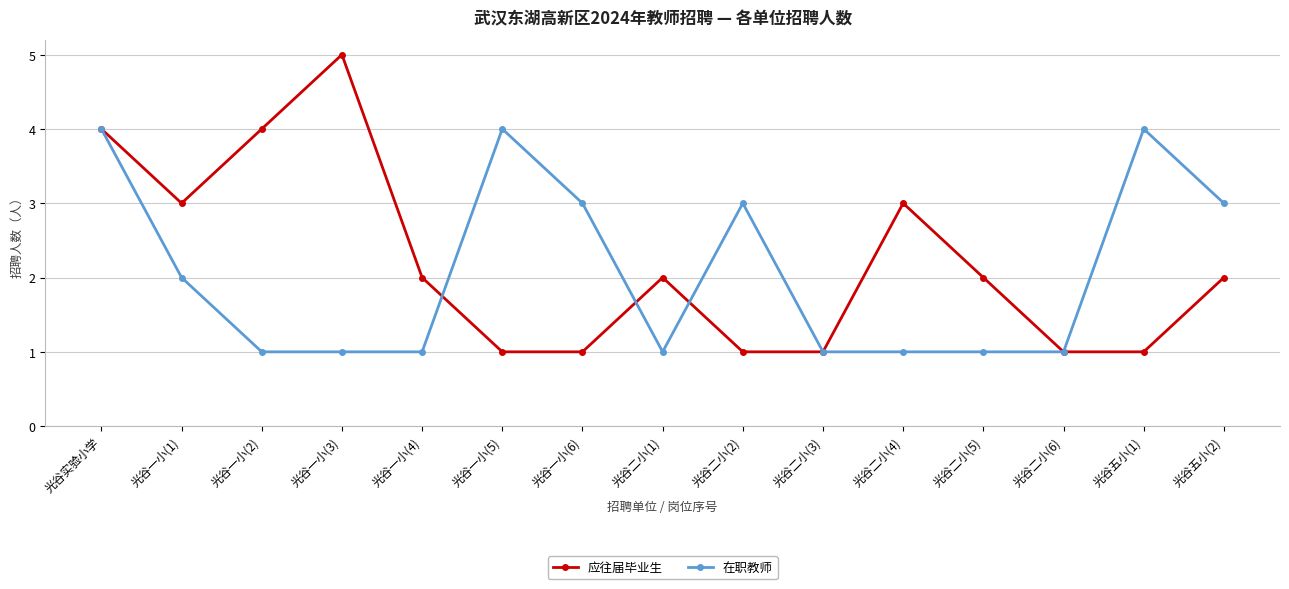

How many 应往届毕业生 values are between 1 and 3?

12